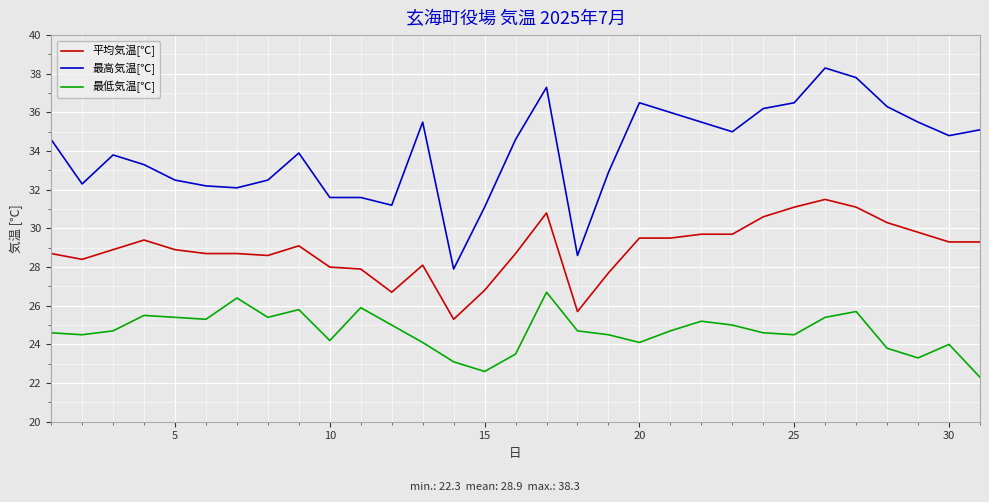

At how many categories does at least one series exceed 23?

31